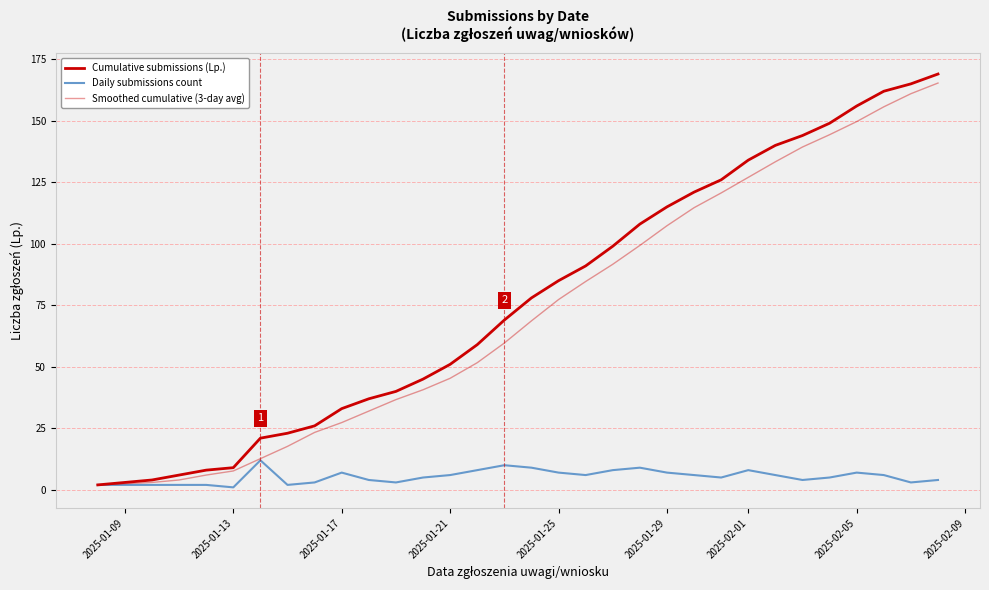

Reading left to right, list all the values displayed in this chart.

Cumulative submissions (Lp.): 2.0	4.0	6.0	8.0	9.0	21.0	23.0	26.0	33.0	37.0	40.0	45.0	51.0	59.0	69.0	78.0	85.0	91.0	99.0	108.0	115.0	121.0	126.0	134.0	140.0	144.0	149.0	156.0	162.0	165.0	169.0
Daily submissions count: 2.0	2.0	2.0	2.0	1.0	12.0	2.0	3.0	7.0	4.0	3.0	5.0	6.0	8.0	10.0	9.0	7.0	6.0	8.0	9.0	7.0	6.0	5.0	8.0	6.0	4.0	5.0	7.0	6.0	3.0	4.0
Smoothed cumulative (3-day avg): 2.0	3.0	4.0	6.0	7.7	12.7	17.7	23.3	27.3	32.0	36.7	40.7	45.3	51.7	59.7	68.7	77.3	84.7	91.7	99.3	107.3	114.7	120.7	127.0	133.3	139.3	144.3	149.7	155.7	161.0	165.3